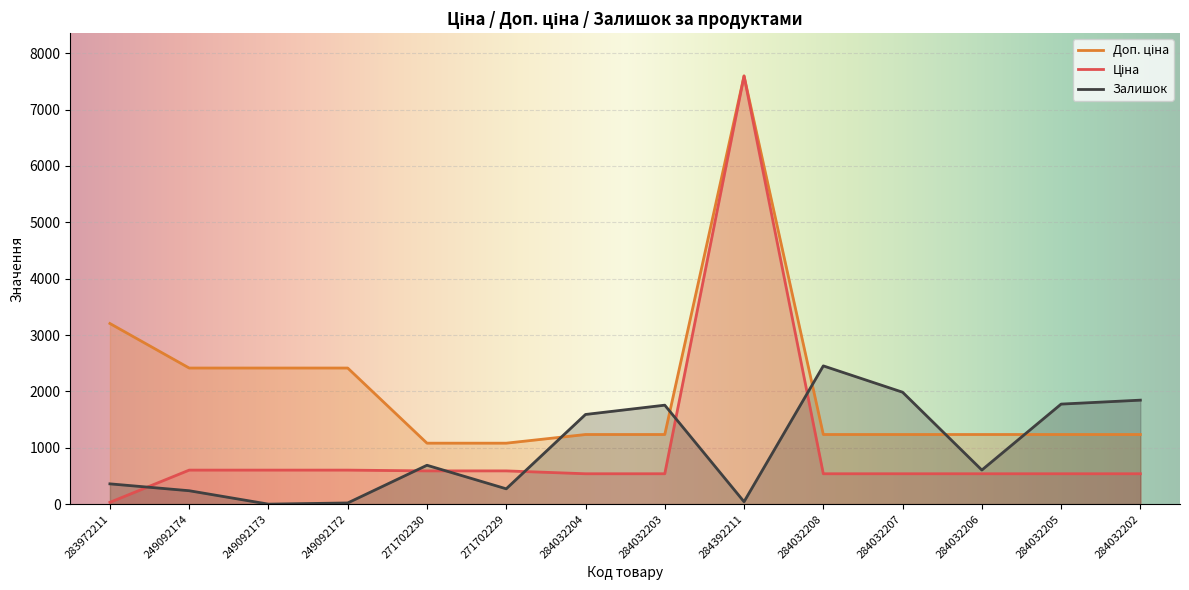

In Залишок, how many points are lower than both neighbors (excluding endpoints)?

4